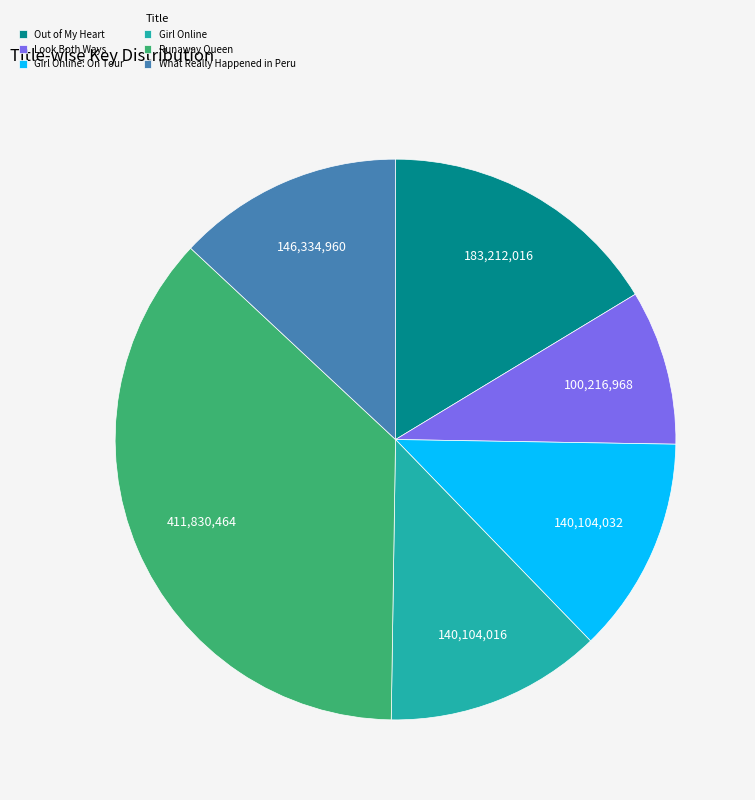

Is there any slice that represents more than half of the pie?

No